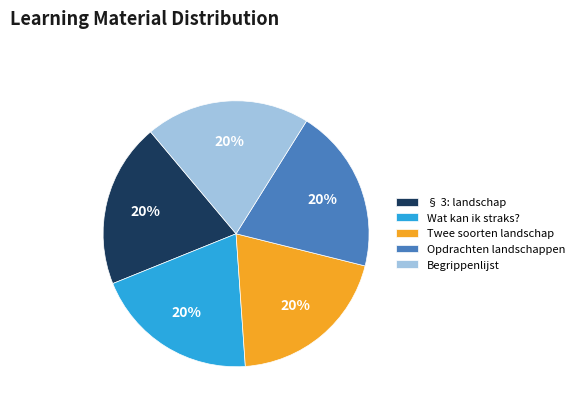

The § 3: landschap slice represents 8% of the pie. True or false?

False